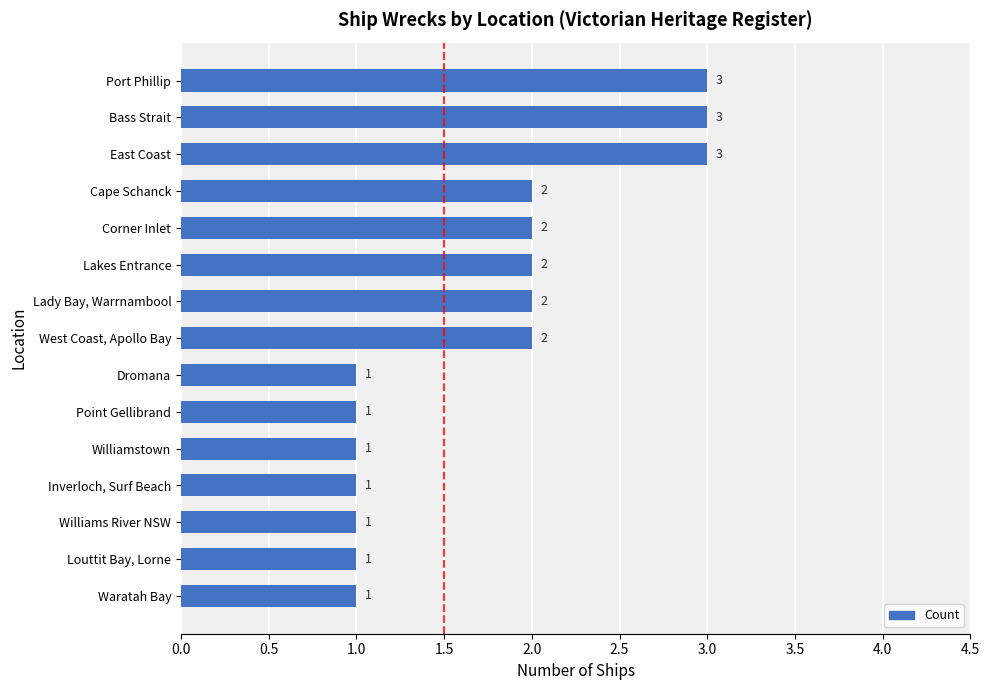

How many data points does each series have?

15